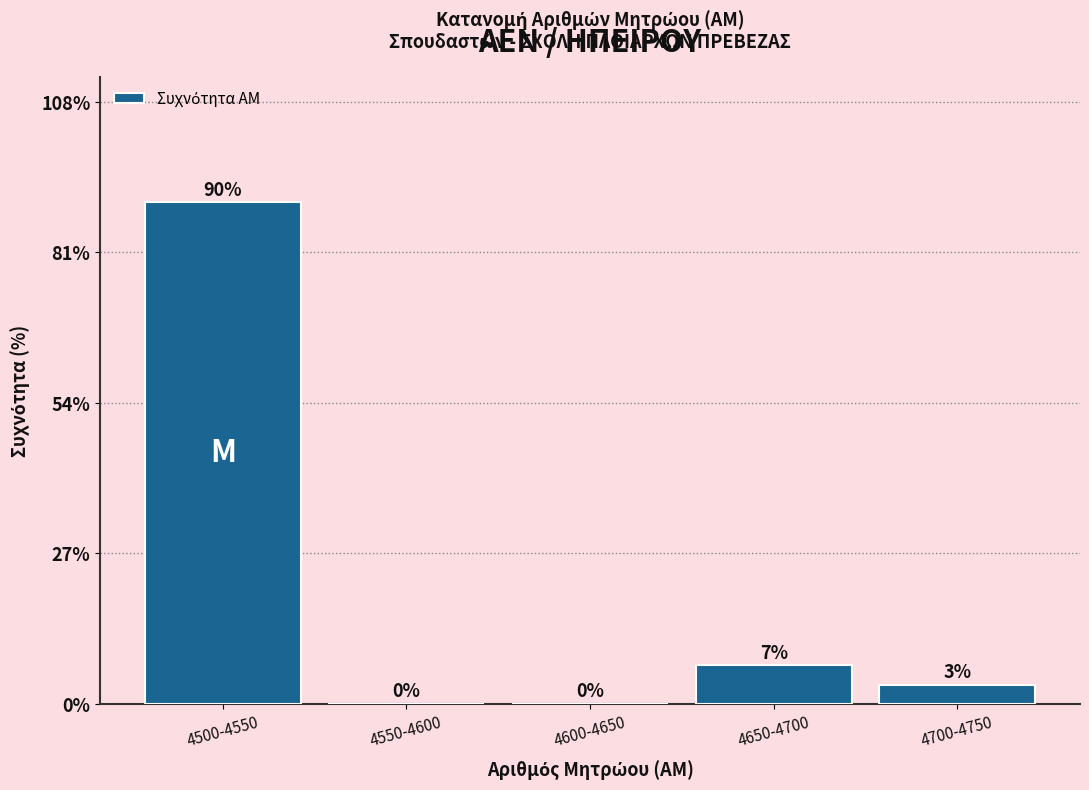

Are the bars horizontal?

No